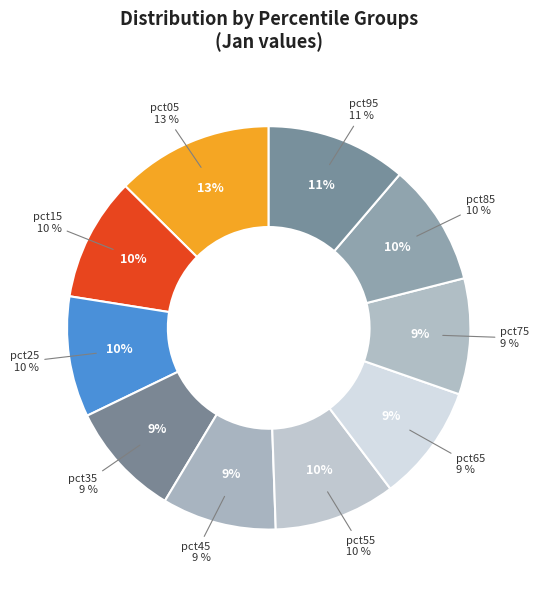

To the nearest percent, what portion does pct55 represent?

10%